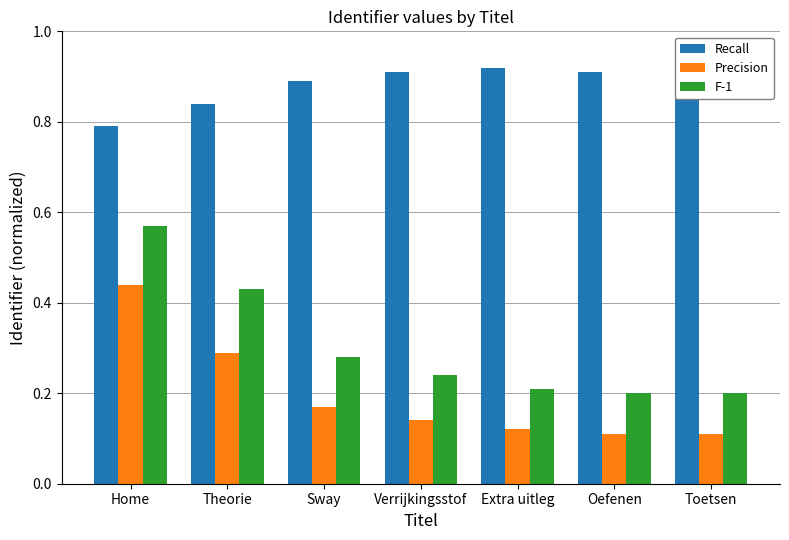

Between Home and Verrijkingsstof, which series saw the biggest shift?

F-1